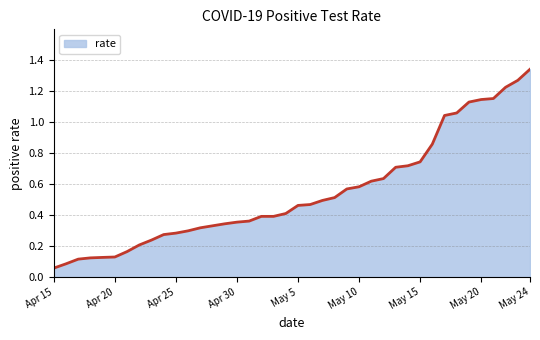

Which label corresponds to the largest value in the chart?

May 24